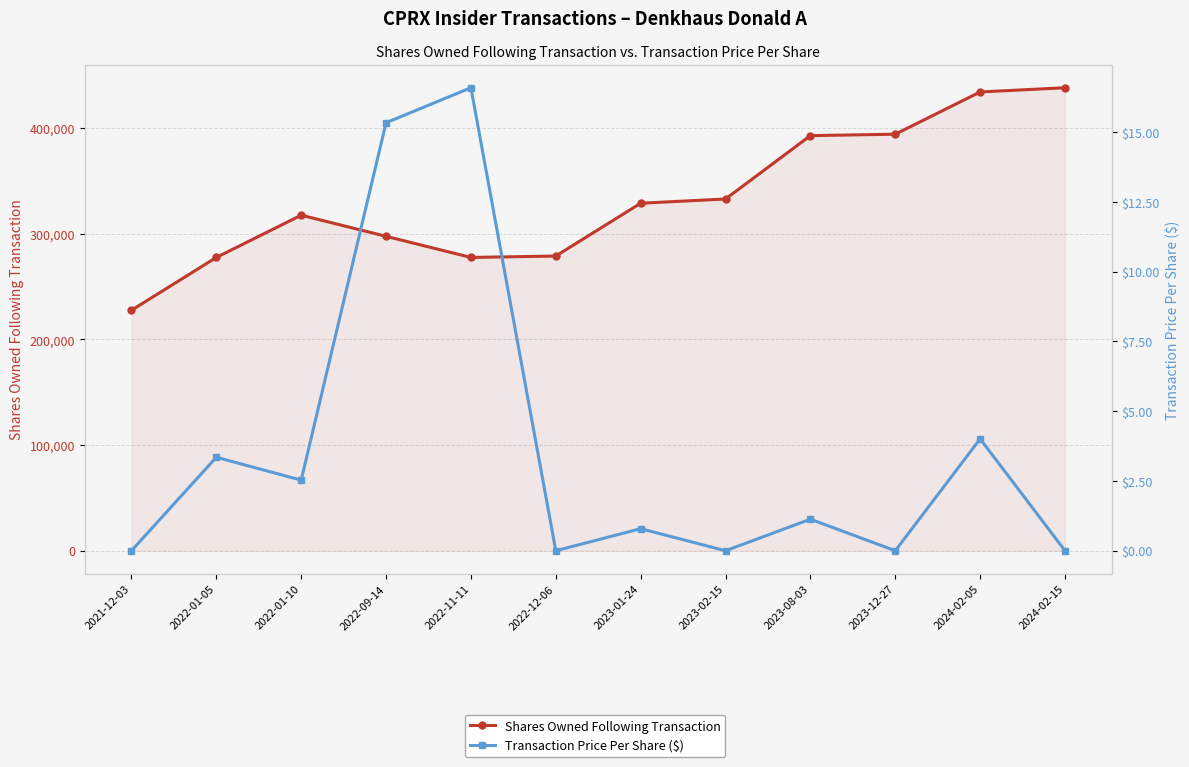

Is it true that Transaction Price Per Share ($) equals 1.1 at 2023-08-03?

True